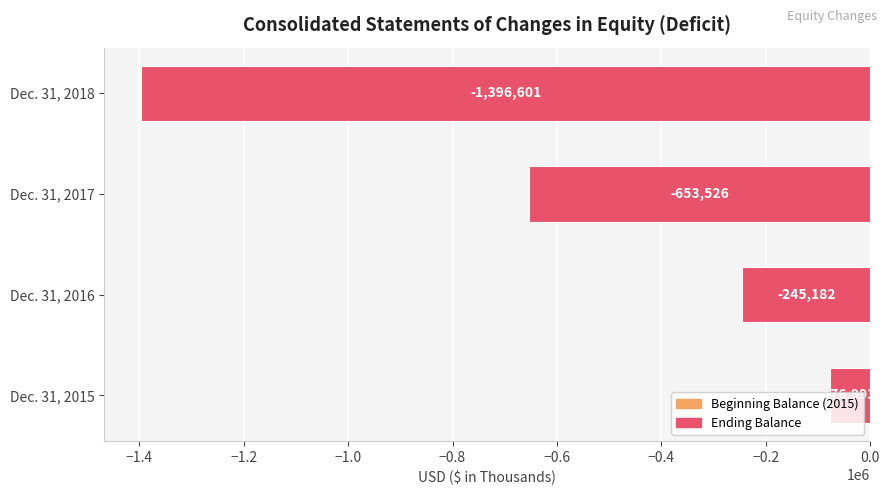

True or false: the data shows -527069 at Dec. 31, 2018.

False